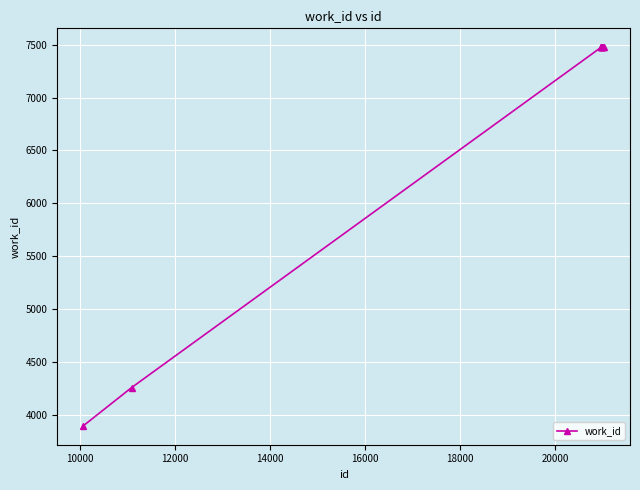

How many data points does each series have?

10